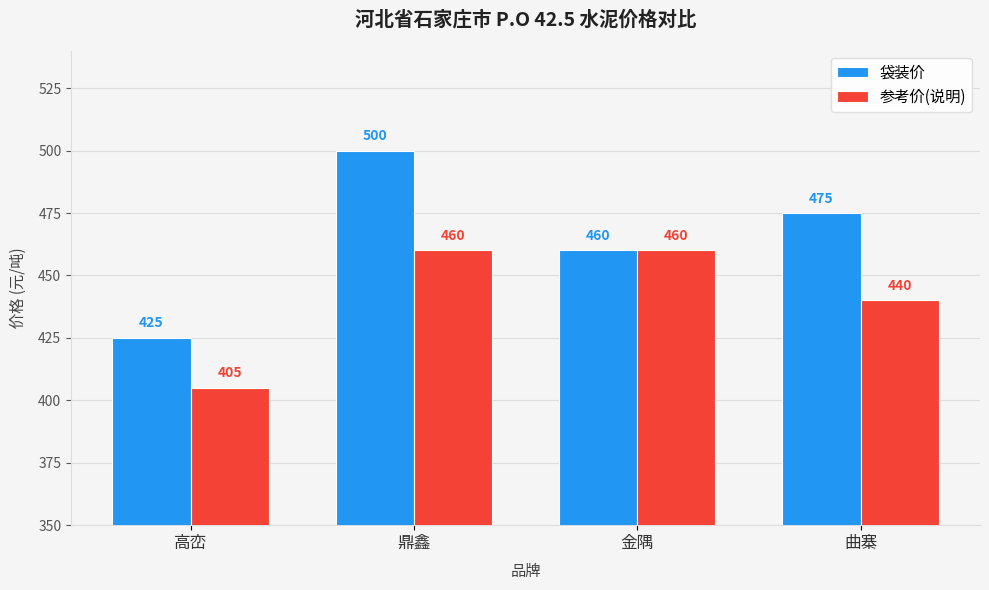

Reading left to right, list all the values displayed in this chart.

袋装价: 425	500	460	475
参考价(说明): 405	460	460	440